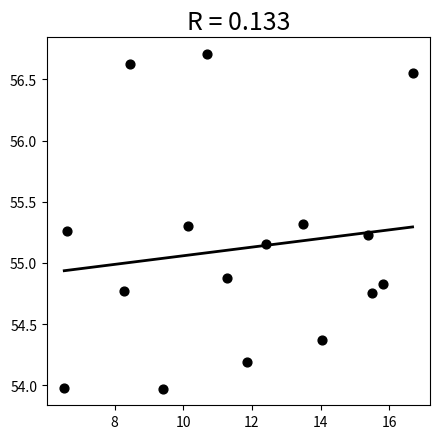

What is the range of X values (max minus min)?

10.1